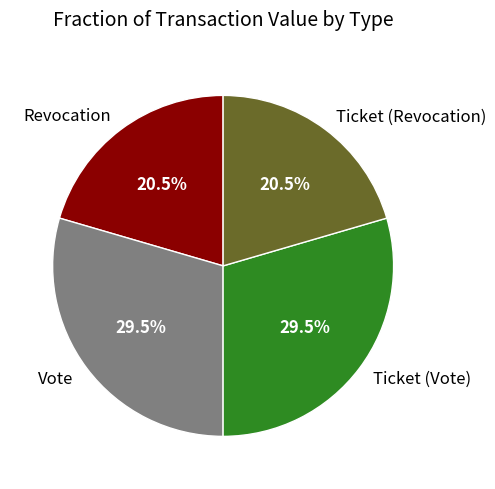

Does any single category account for the majority?

No